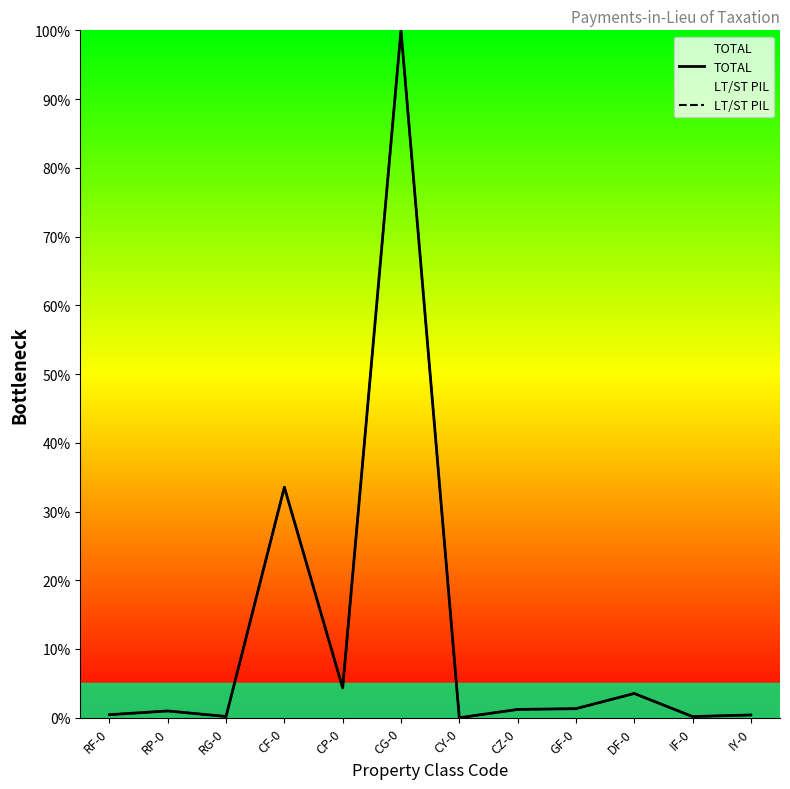

How many lines are shown in the chart?

2